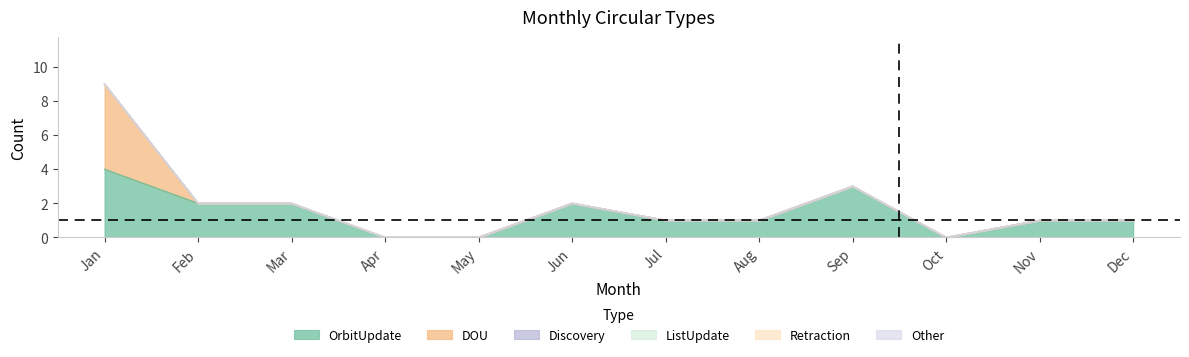

Which series changed the most between Mar and Jun?

OrbitUpdate